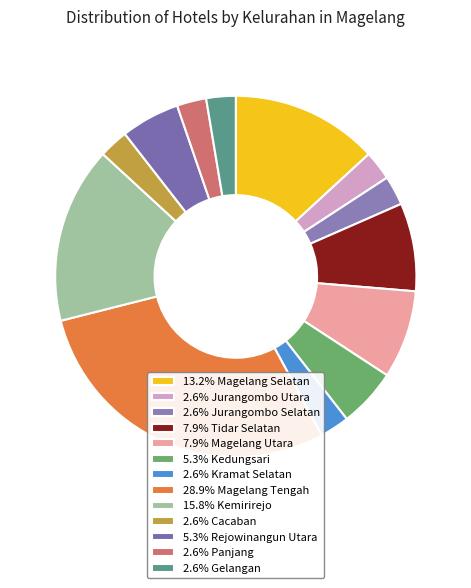

To the nearest percent, what is the average slice percentage?

8%